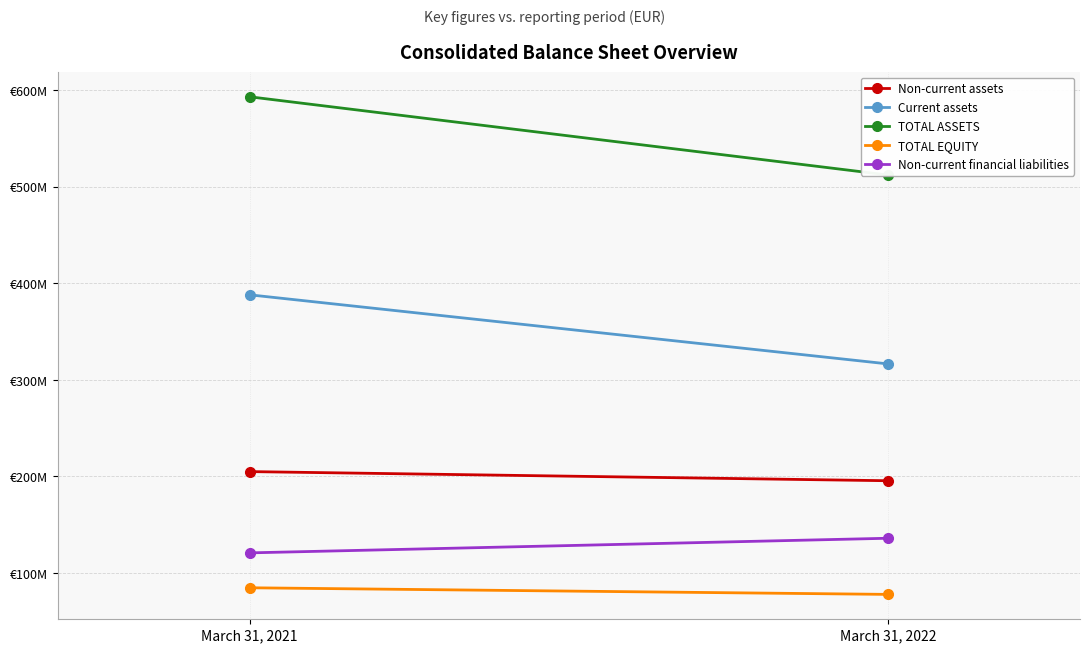

Is the value of Non-current financial liabilities at March 31, 2021 greater than the value of Non-current assets at March 31, 2021?

No